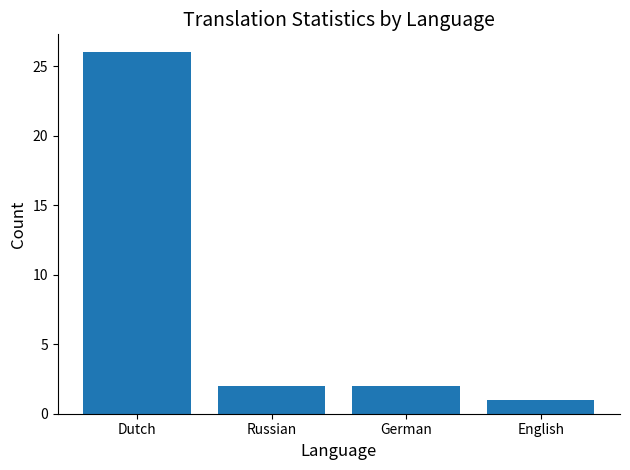

At which category does the chart reach its minimum across all series?

English